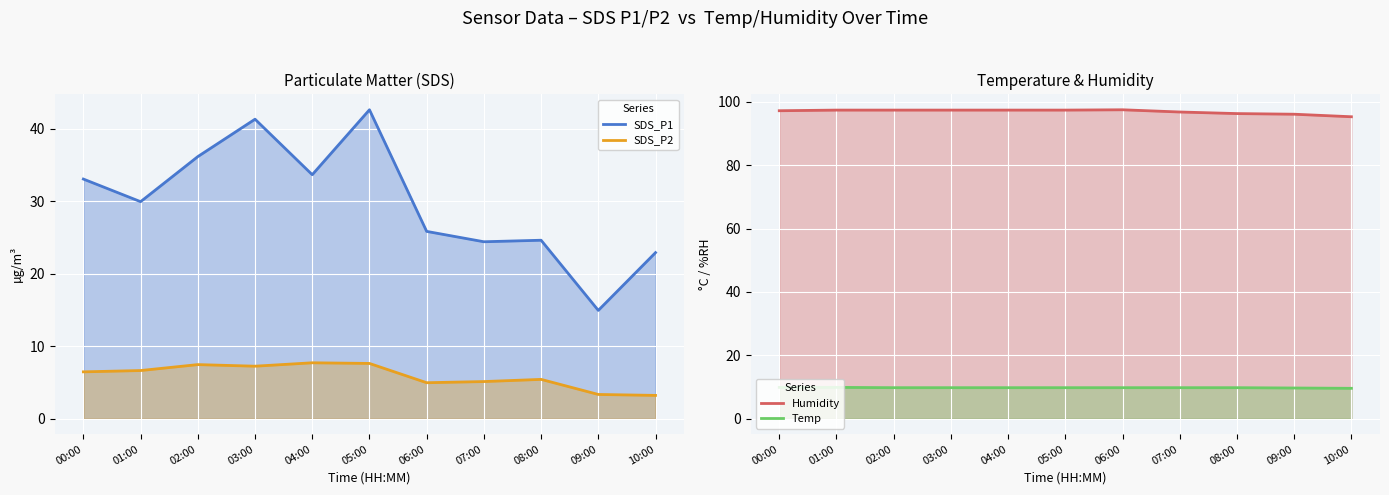

At which category is the sum across all series the highest?

05:00